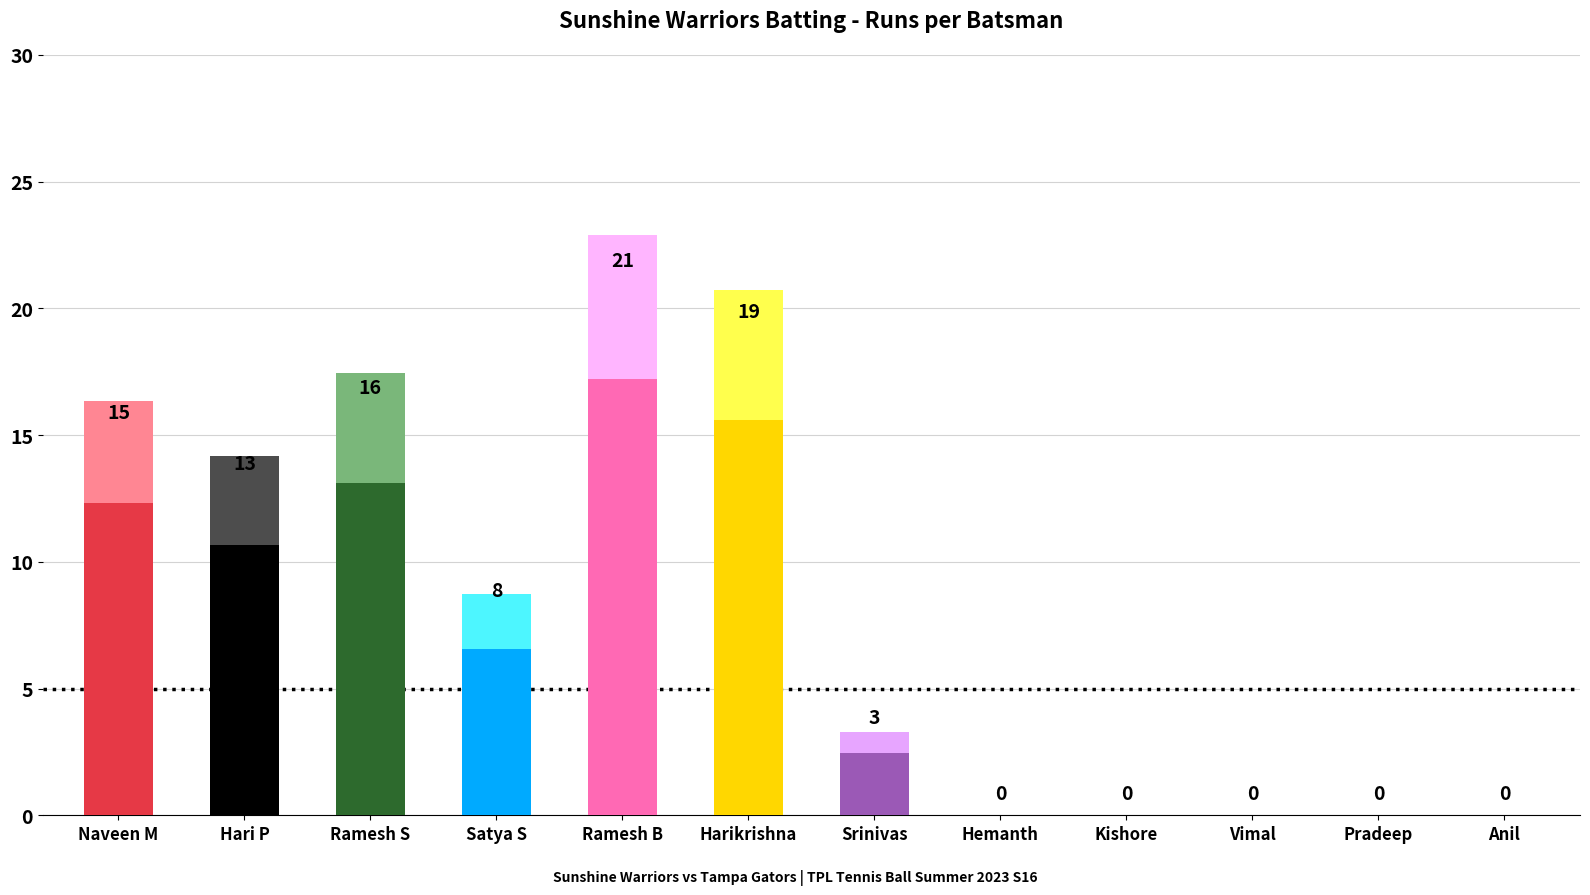

At which label does the data first exceed 8?

Naveen M